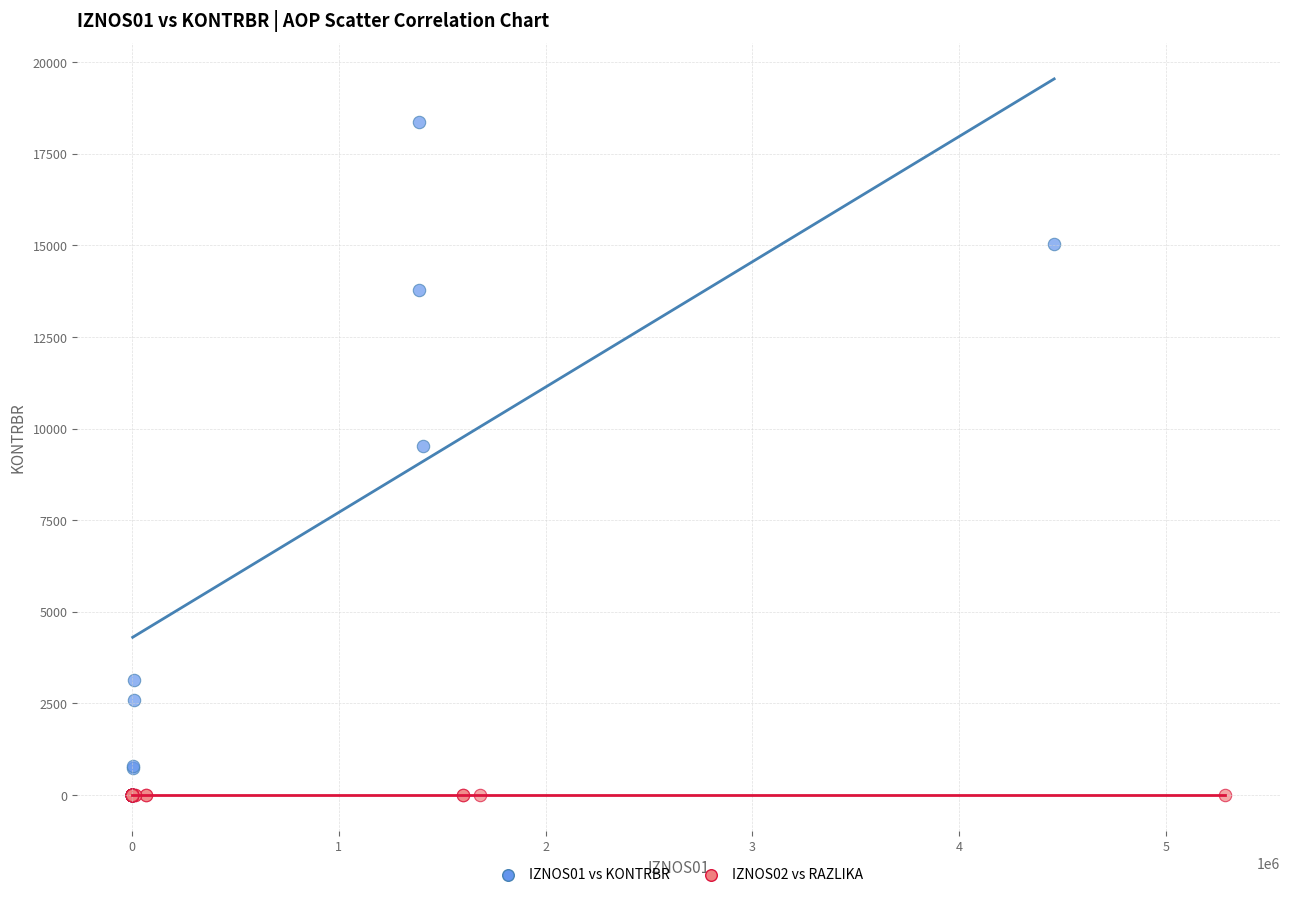

Which series has the largest Y range (max minus min)?

IZNOS01 vs KONTRBR